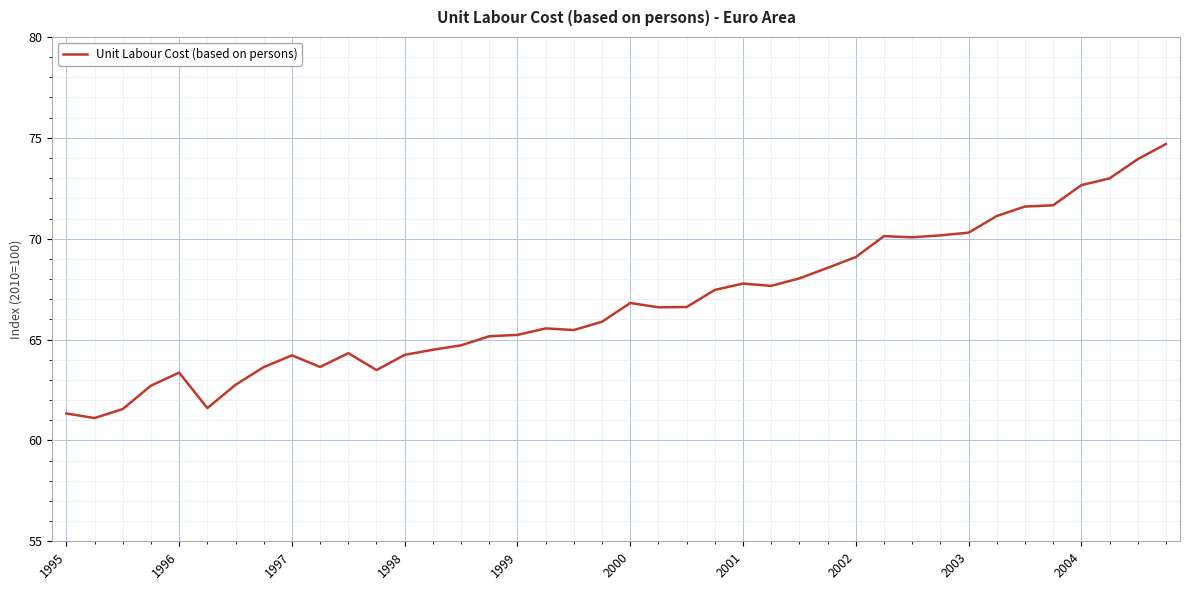

What is the difference between the maximum and minimum values?

13.6